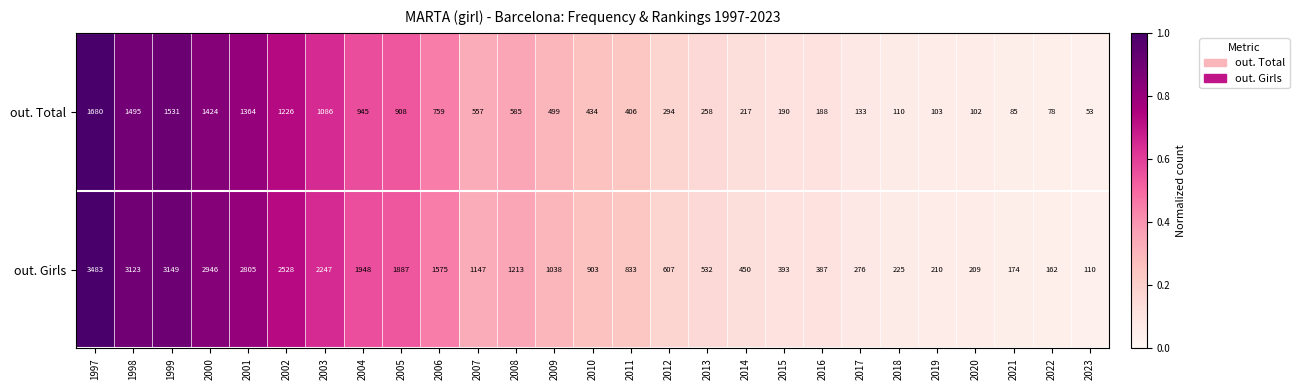

The value of out. Total at 2010 is 434. True or false?

True